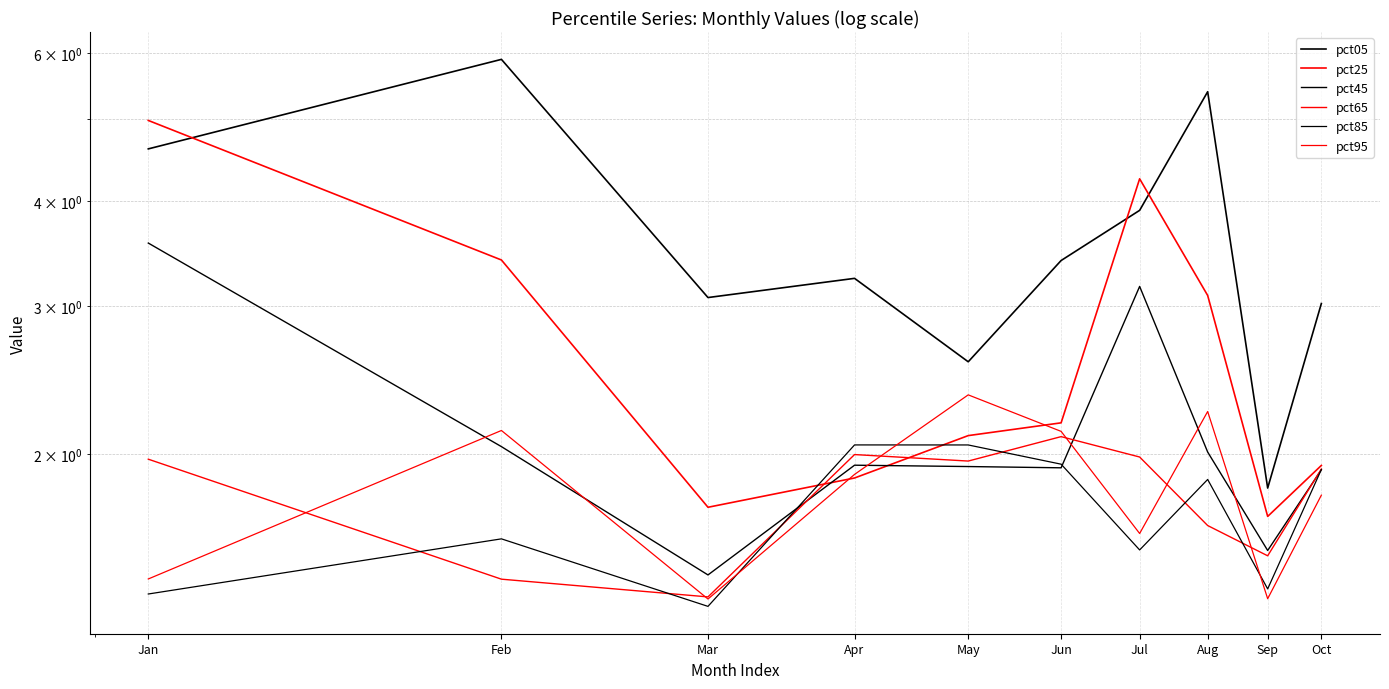

Which category has the highest value across all series?

Feb